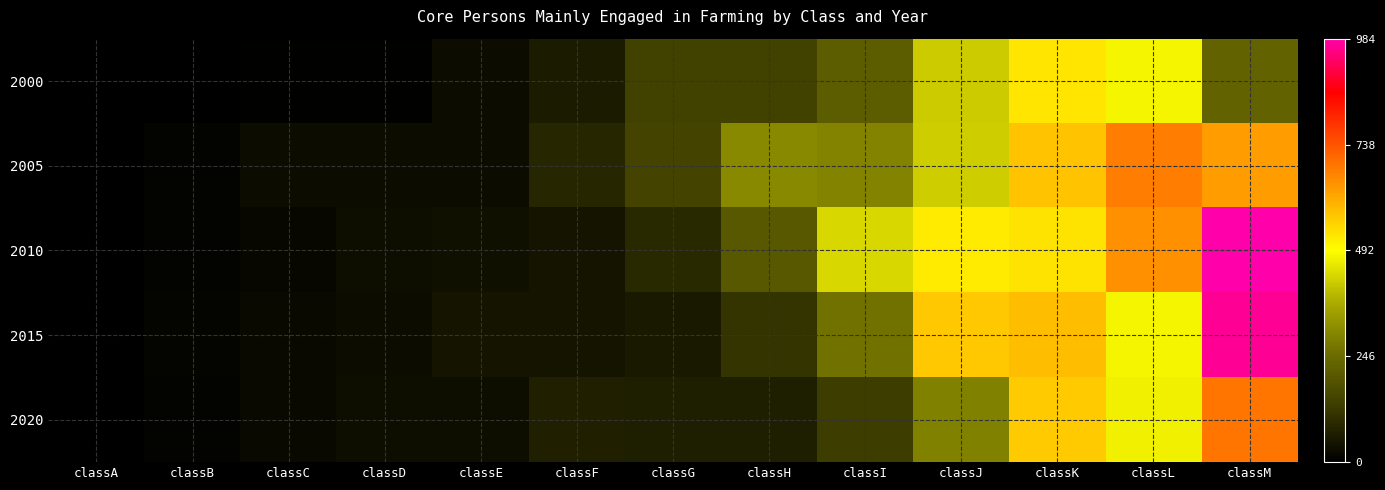

Which category has the lowest value across all series?

classA